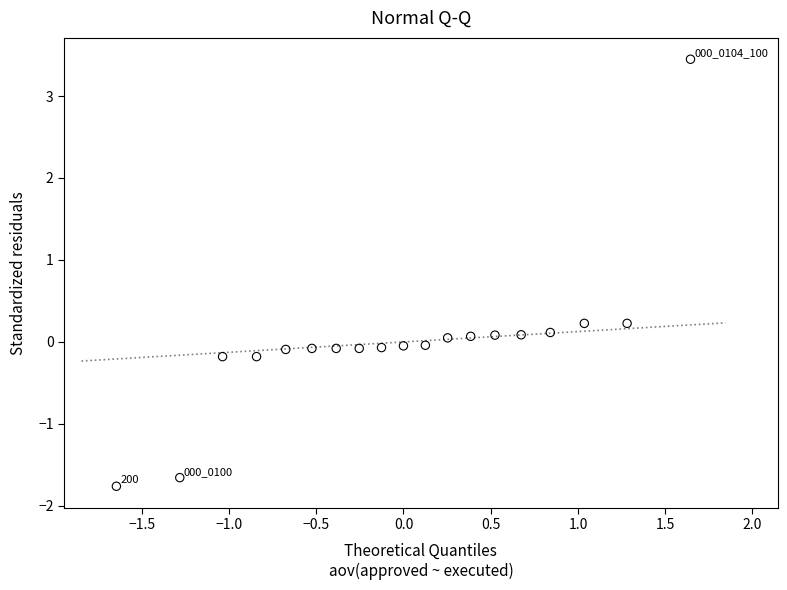

What is the range of X values (max minus min)?

3.3